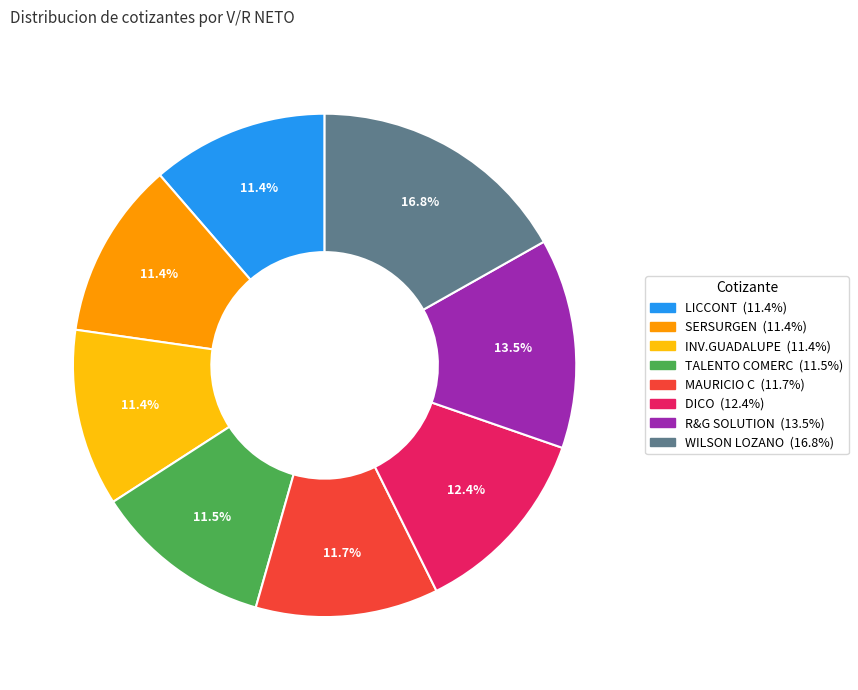

Between DICO and MAURICIO C, which is larger?

DICO